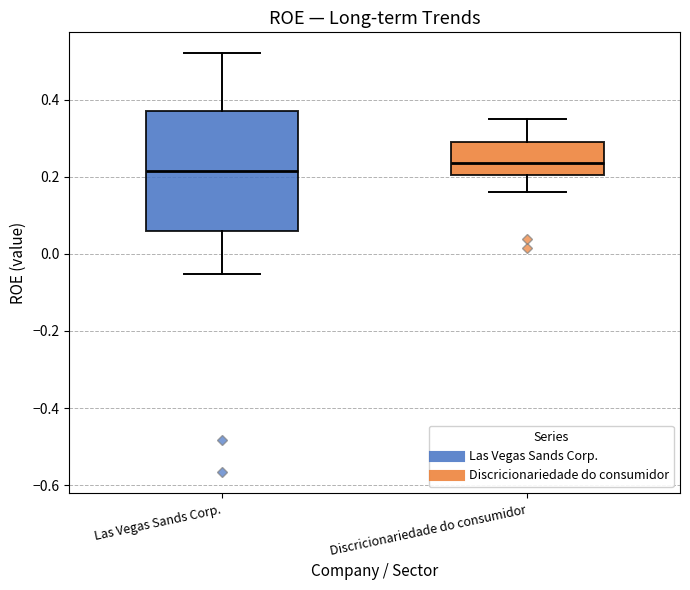

Reading left to right, transcribe this box plot: for each box, give where its median line is, the range the box spans, and where its two whiskers end, as read against the y-axis. The values are not printed on the chart, so give them approximately, as read against the axis.

Las Vegas Sands Corp.: median 0.22, box 0.06 to 0.38, whiskers -0.06 to 0.52
Discricionariedade do consumidor: median 0.24, box 0.20 to 0.28, whiskers 0.16 to 0.34